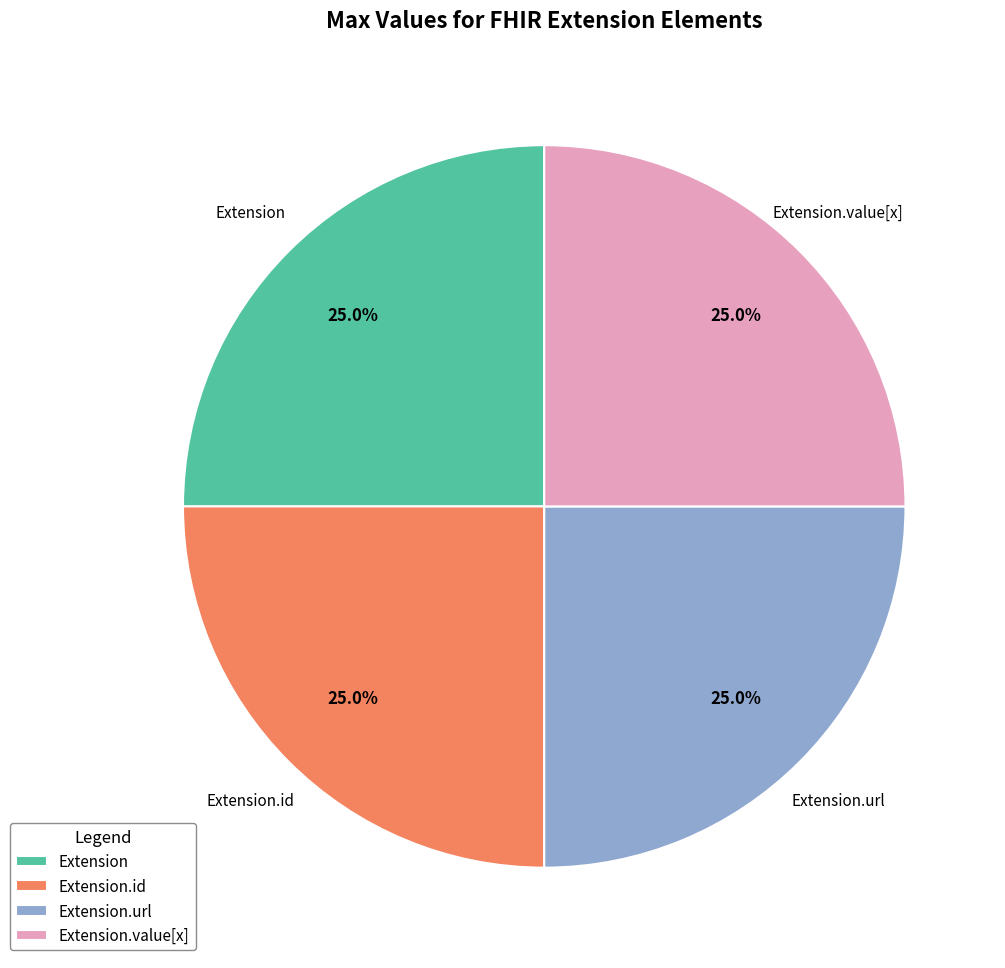

What is the ratio of the value at Extension.url to the value at Extension?

1.0